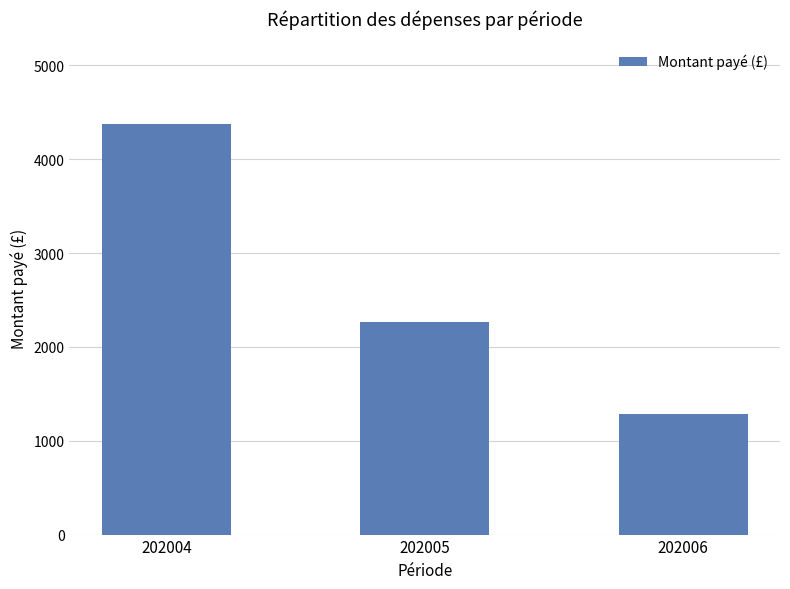

What is the sum of all values?

7933.3